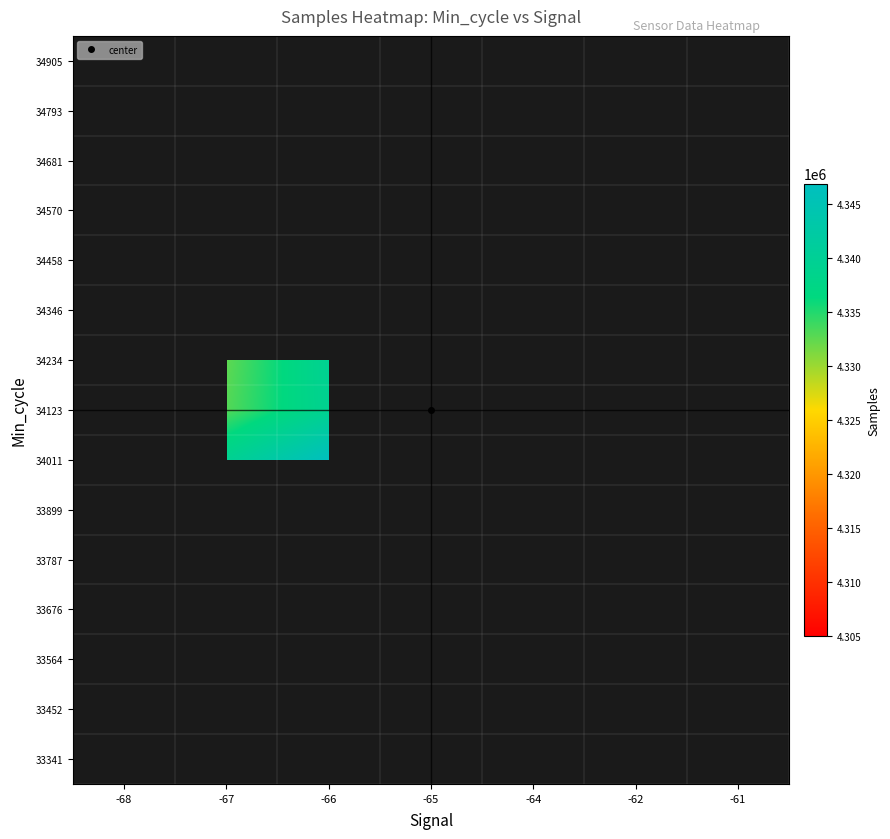

Which has a higher value, -62 or -61?

-61